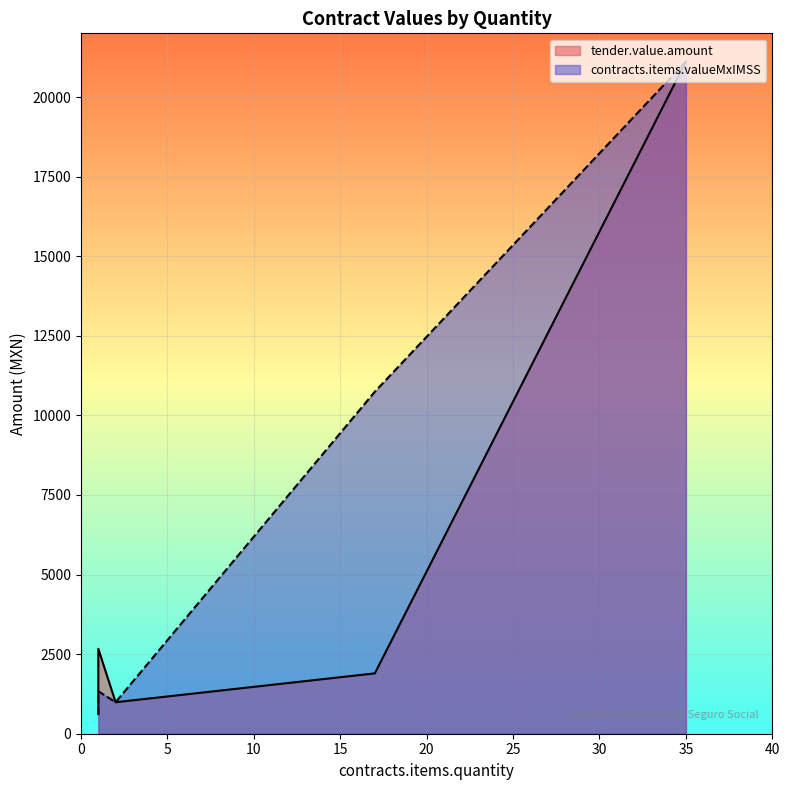

What is the difference between the second highest and minimum values in the tender.value.amount series?

2051.4